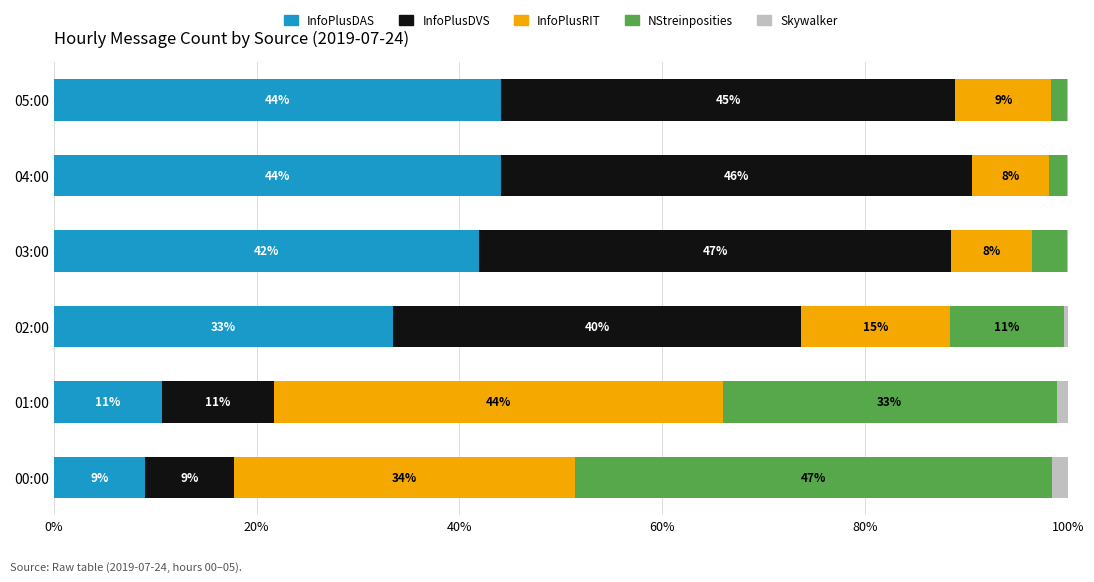

What is the sum of the InfoPlusDAS values at 03:00 and 05:00?

86.0